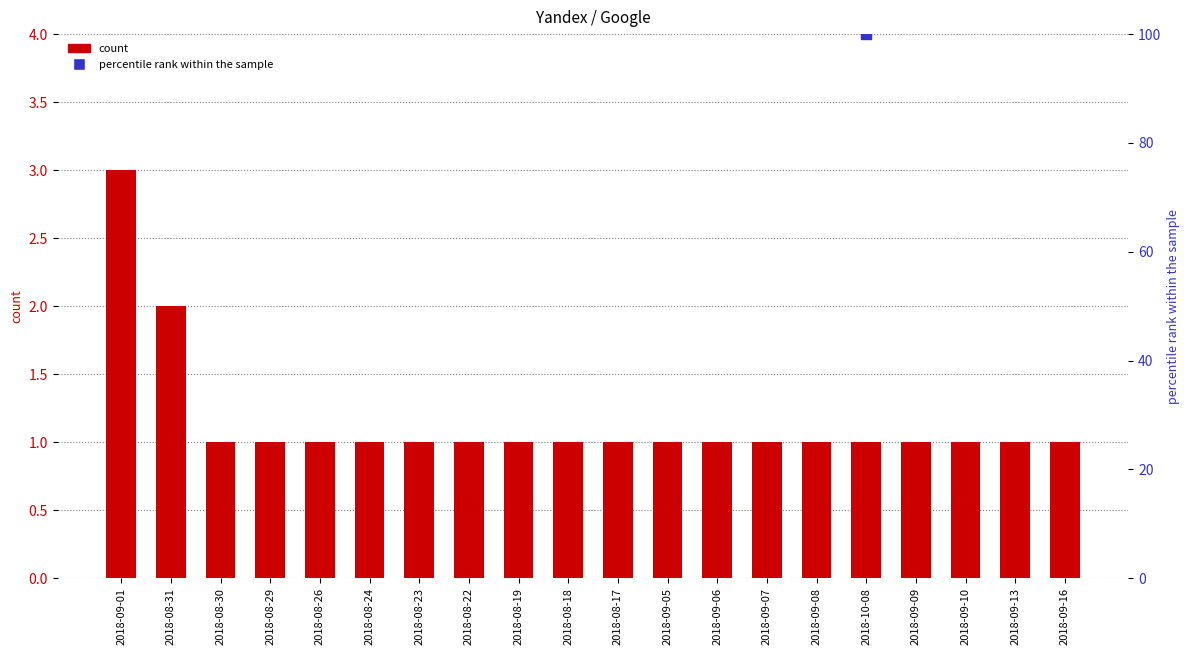

Which series contains the lowest Y value?

Yandex (count)